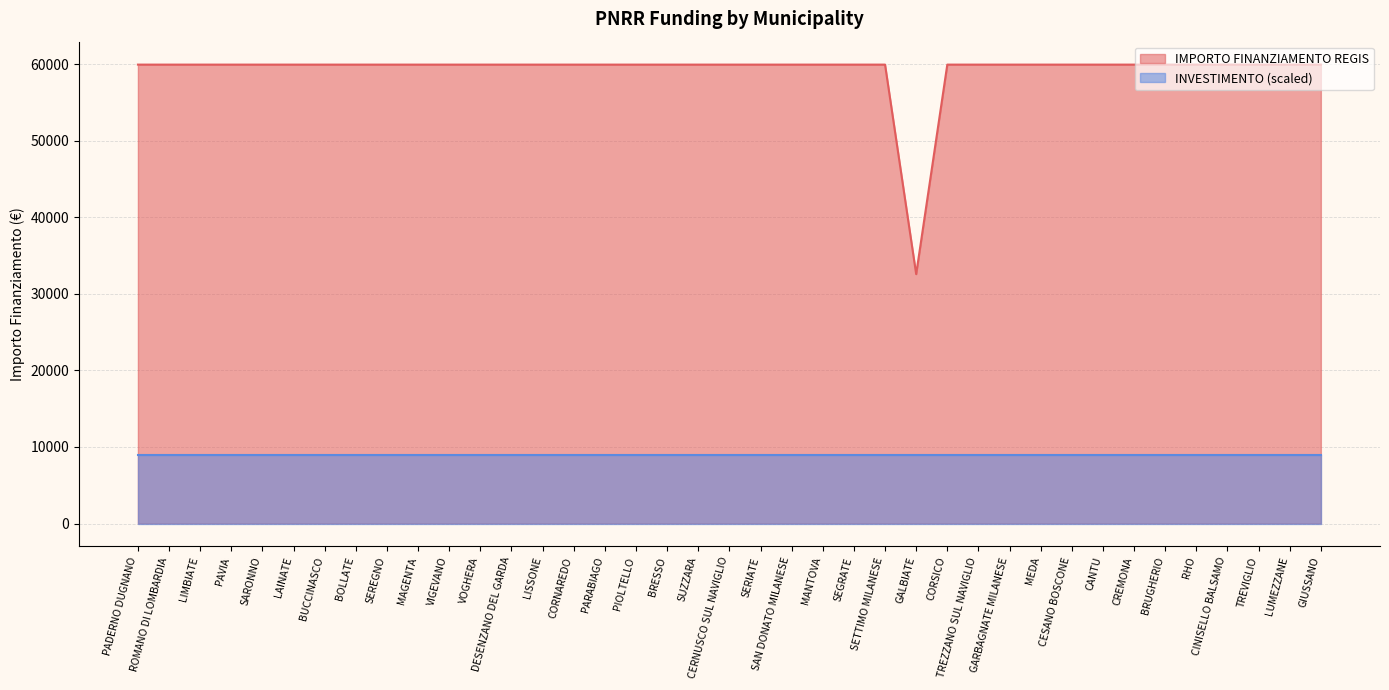

Rank the categories by value from lowest to highest.

GALBIATE, PADERNO DUGNANO, ROMANO DI LOMBARDIA, LIMBIATE, PAVIA, SARONNO, LAINATE, BUCCINASCO, BOLLATE, SEREGNO, MAGENTA, VIGEVANO, VOGHERA, DESENZANO DEL GARDA, LISSONE, CORNAREDO, PARABIAGO, PIOLTELLO, BRESSO, SUZZARA, CERNUSCO SUL NAVIGLIO, SERIATE, SAN DONATO MILANESE, MANTOVA, SEGRATE, SETTIMO MILANESE, CORSICO, TREZZANO SUL NAVIGLIO, GARBAGNATE MILANESE, MEDA, CESANO BOSCONE, CANTU, CREMONA, BRUGHERIO, RHO, CINISELLO BALSAMO, TREVIGLIO, LUMEZZANE, GIUSSANO